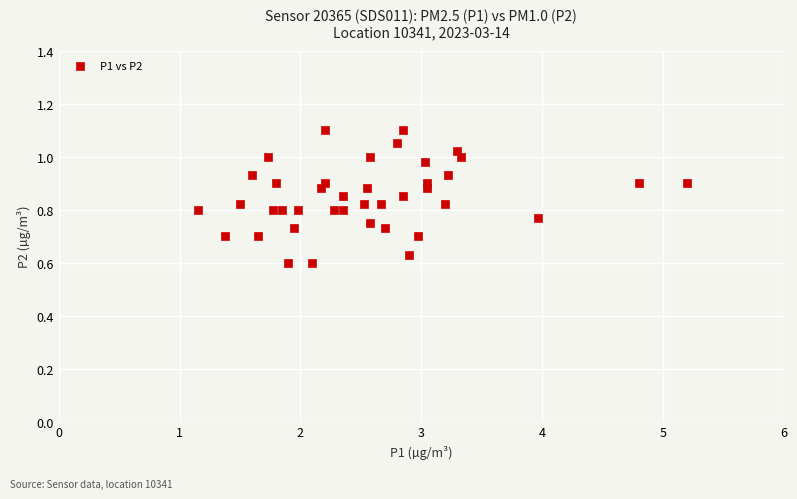

What is the range of X values (max minus min)?

4.1